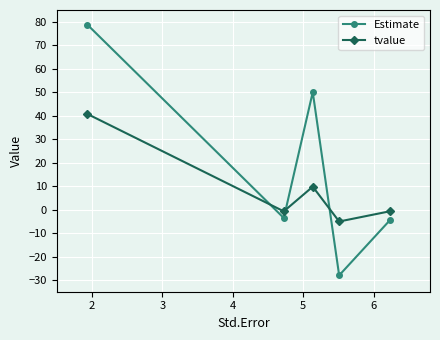

Which series has the largest total across all categories?

Estimate